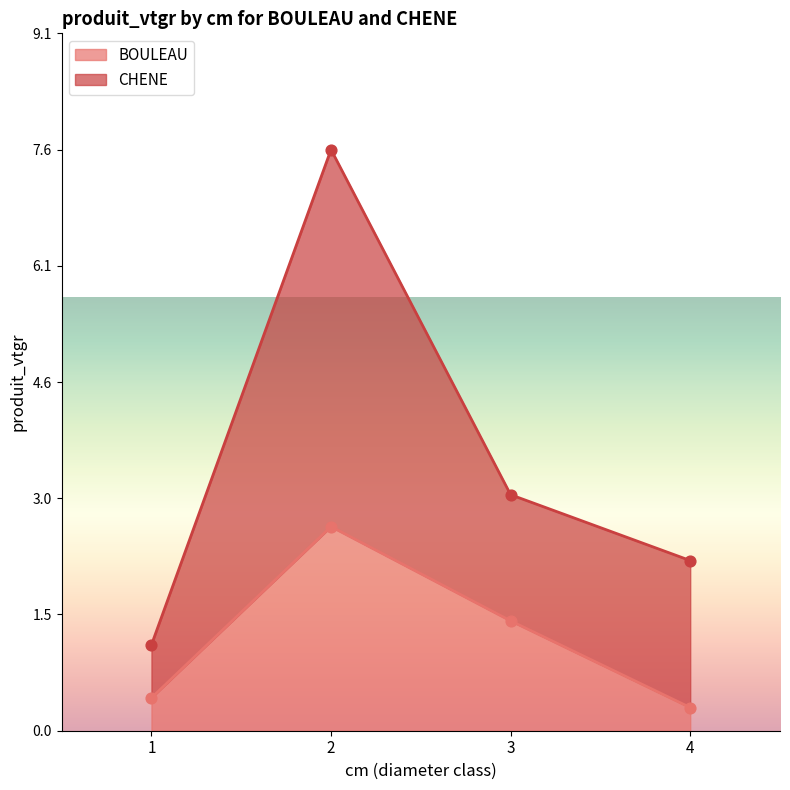

At how many categories does at least one series exceed 5?

1